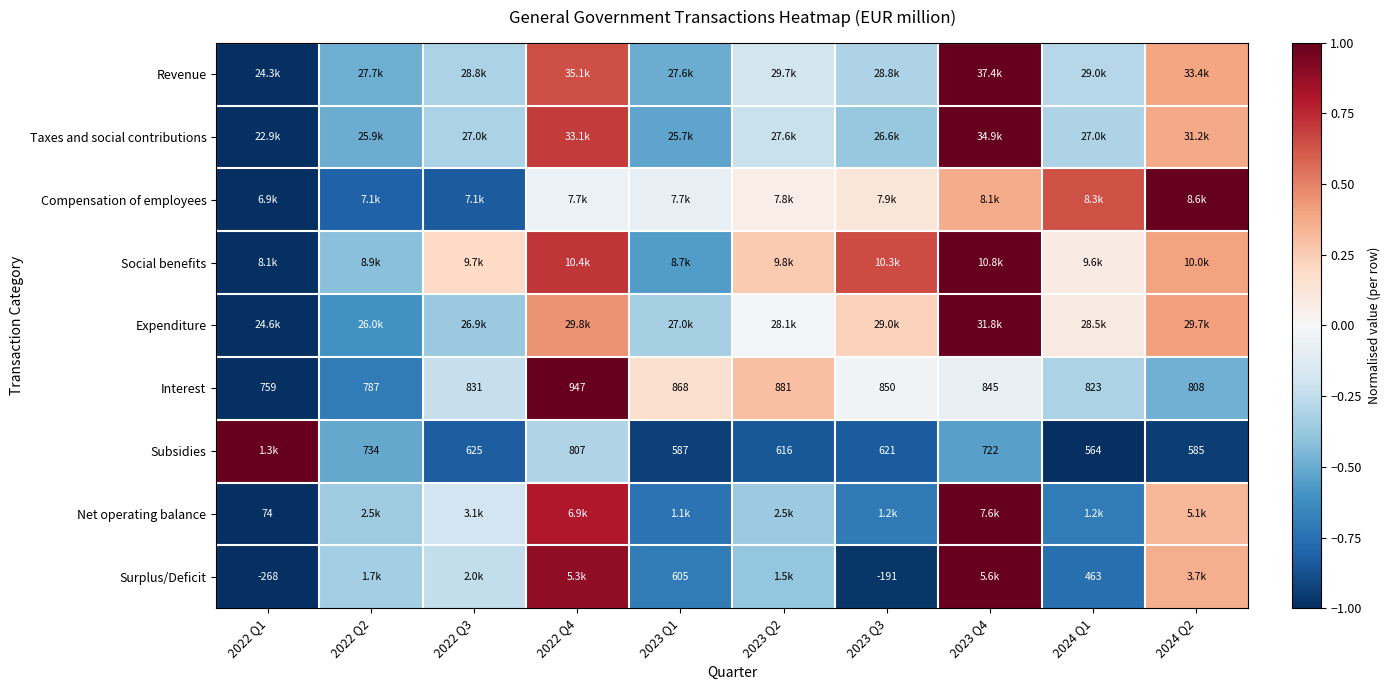

Where is Compensation of employees nearest to the value 0?

2022 Q4